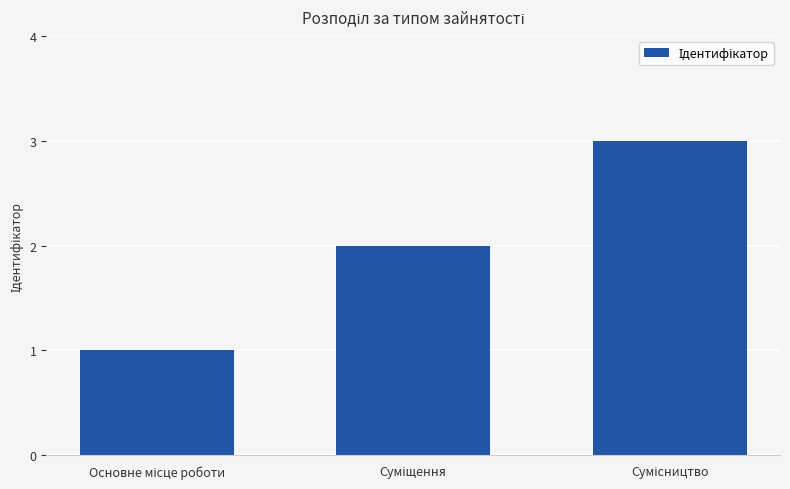

What is the sum of all values?

6